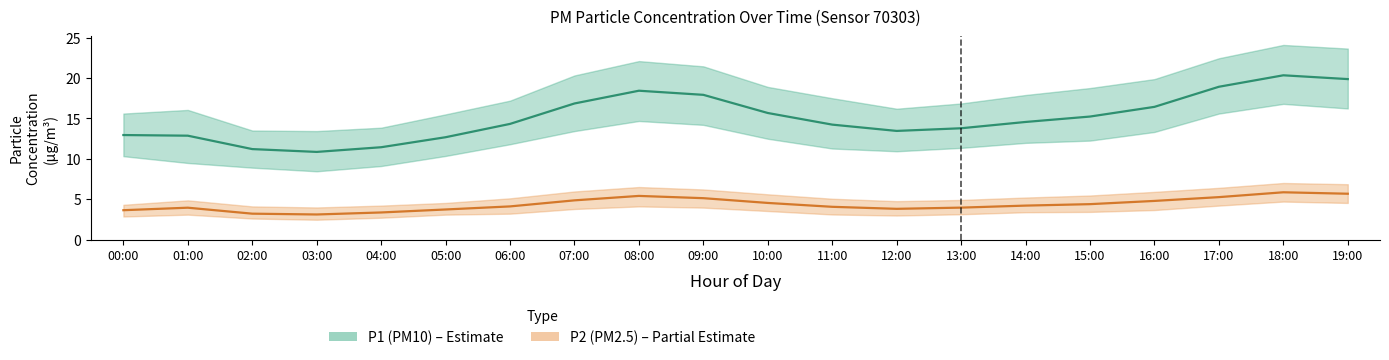

Between 12:00 and 14:00, which is larger?

14:00